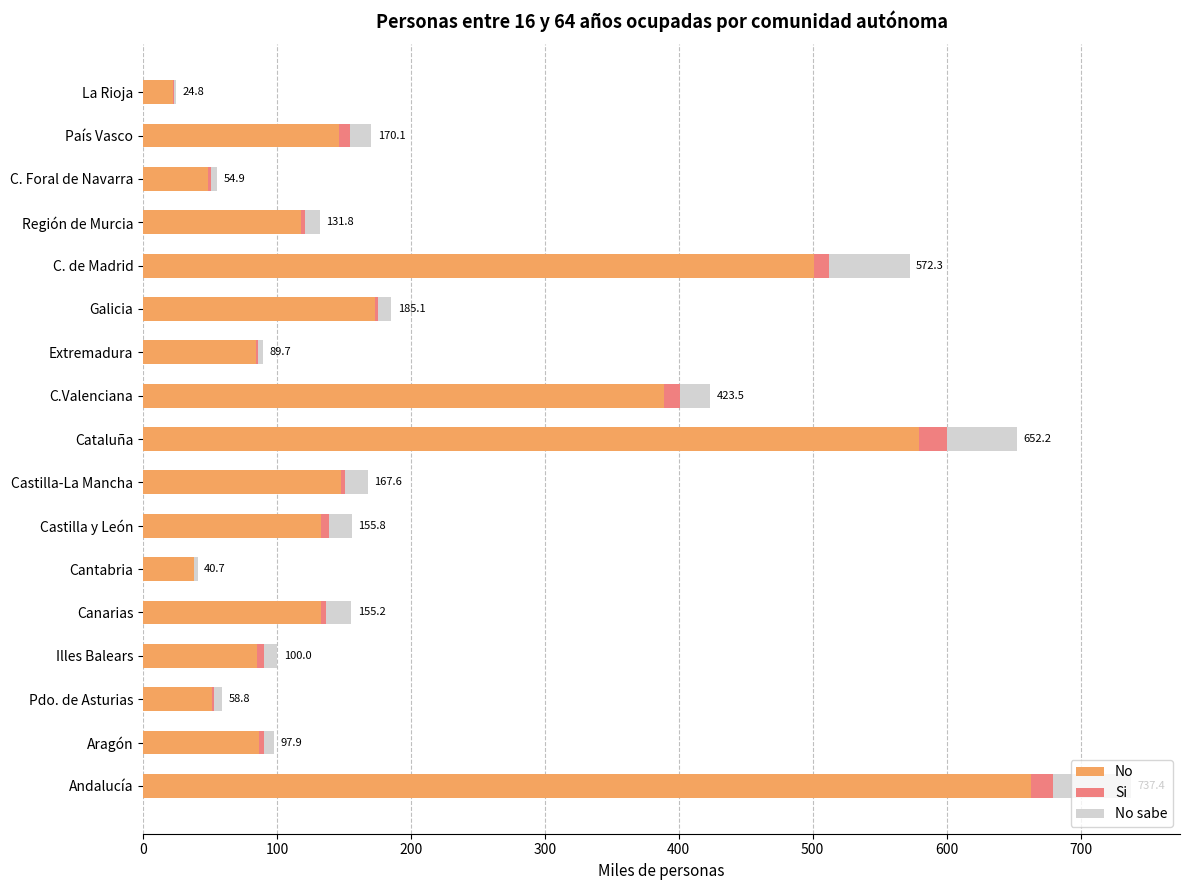

At which category is the sum across all series the highest?

Andalucía